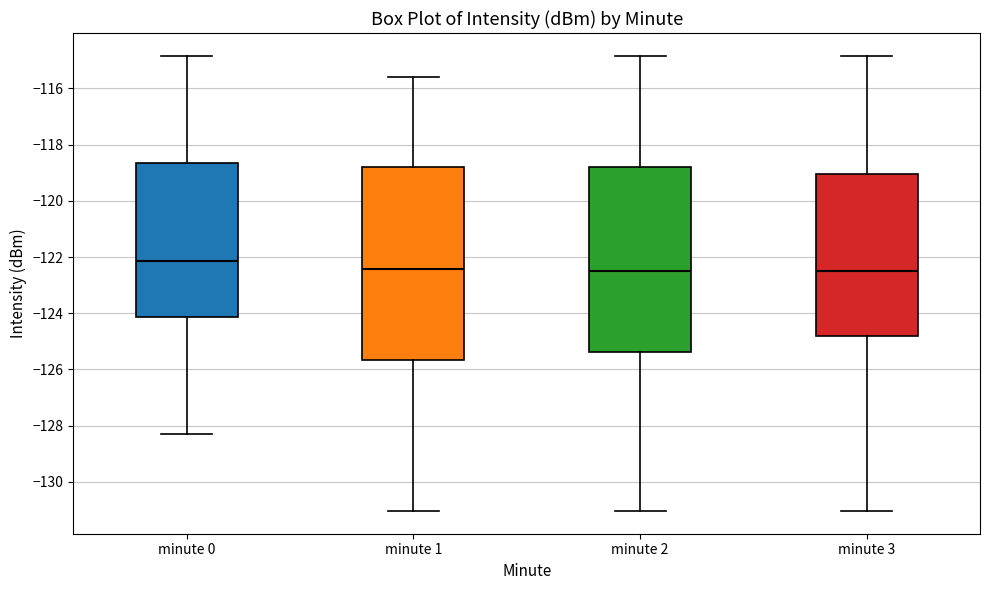

Where does the upper whisker of the box for minute 0 end on the y-axis? The values are not printed on the chart, so give them approximately, as read against the axis.

-114.8